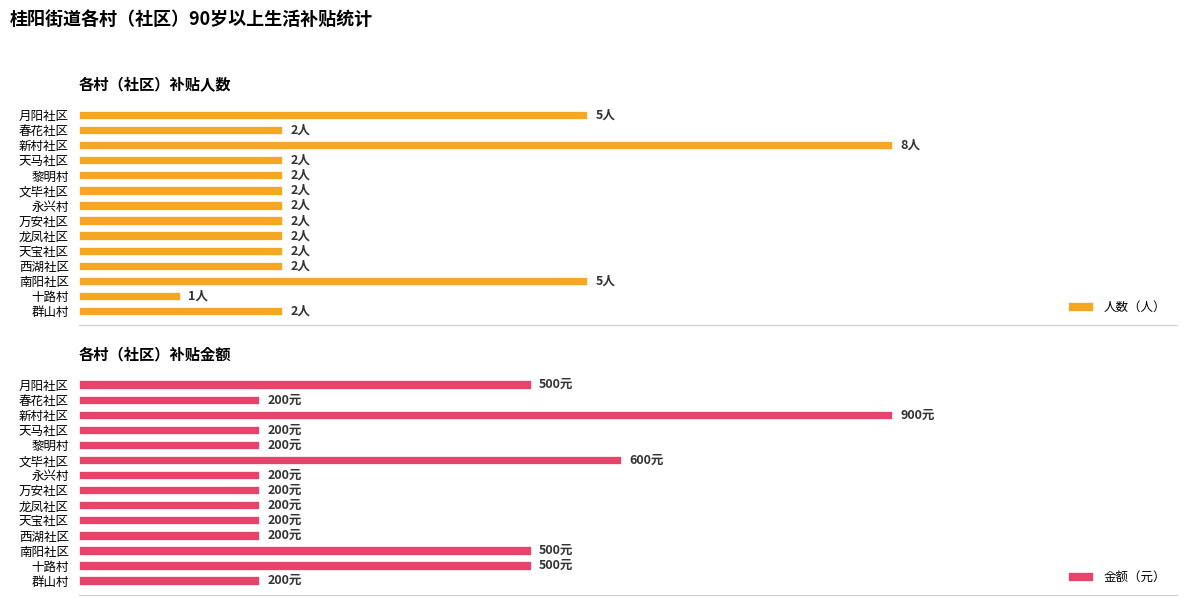

List the labels in order of 人数（人） value, largest first.

新村社区, 月阳社区, 南阳社区, 春花社区, 天马社区, 黎明村, 文毕社区, 永兴村, 万安社区, 龙凤社区, 天宝社区, 西湖社区, 群山村, 十路村